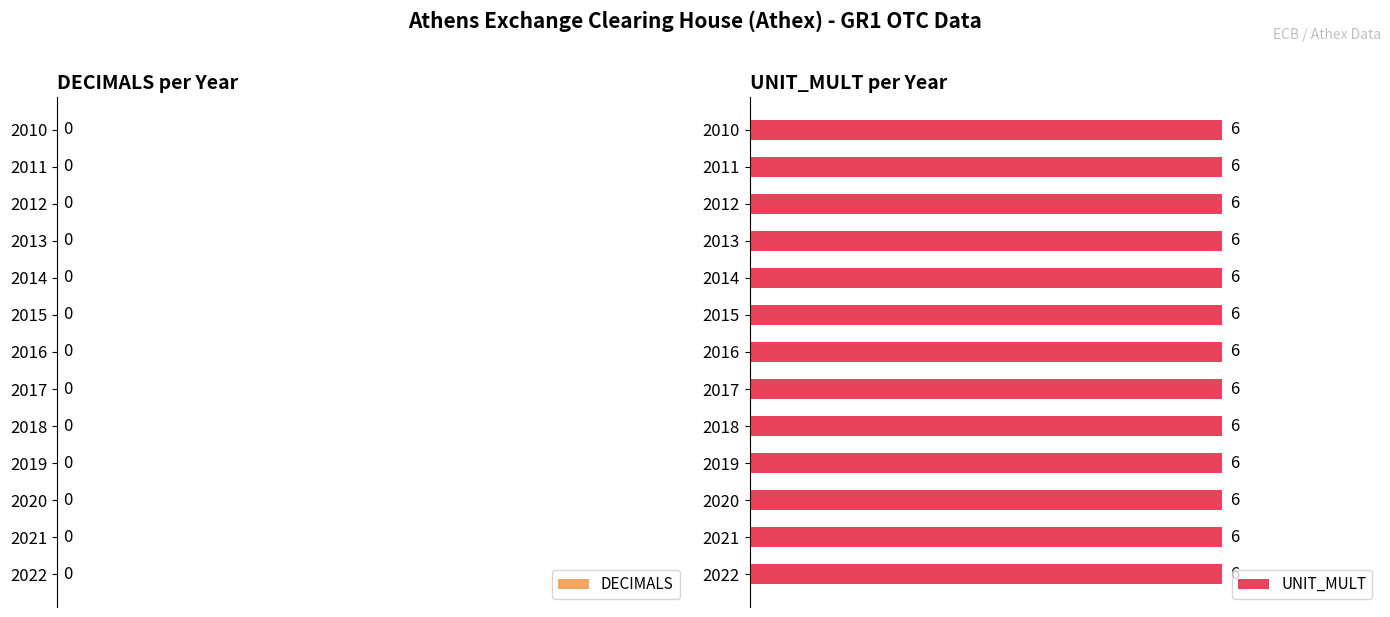

Reading right to left, transcribe all the data shown in this chart.

DECIMALS: 0	0	0	0	0	0	0	0	0	0	0	0	0
UNIT_MULT: 6	6	6	6	6	6	6	6	6	6	6	6	6